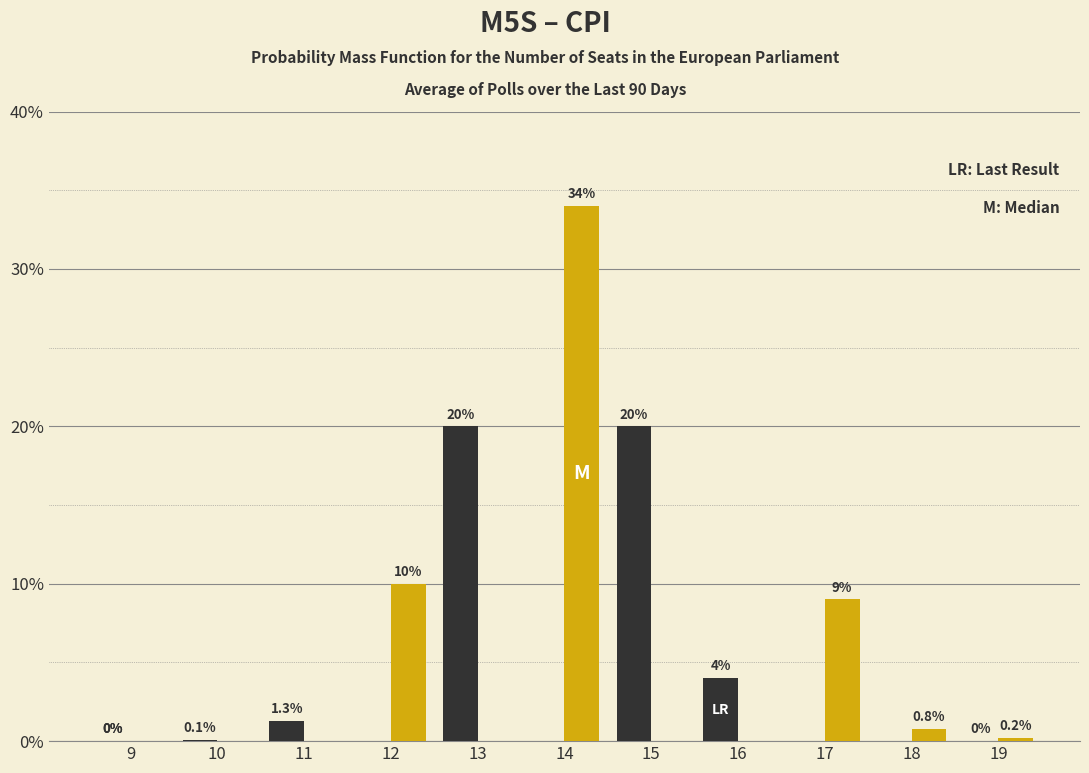

How many distinct data groups are displayed?

2